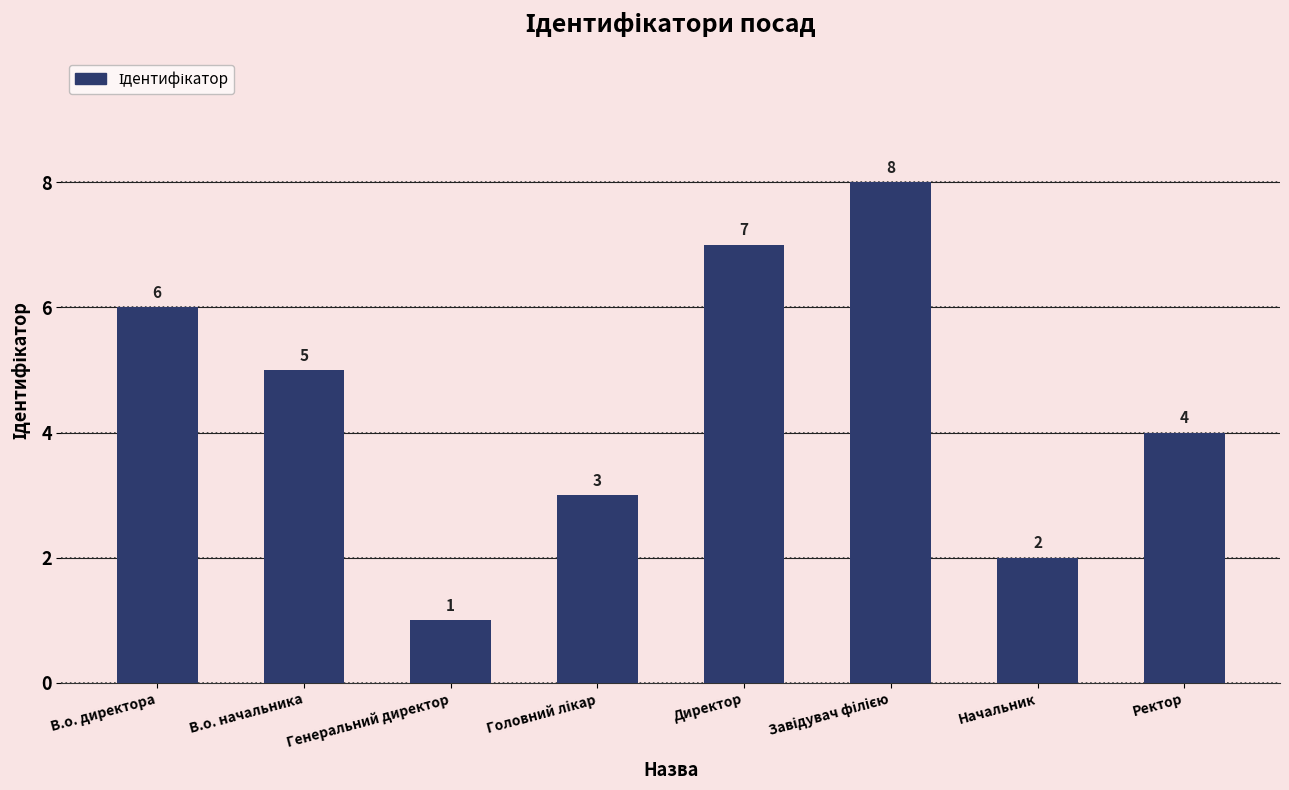

At which label is the value closest to 4?

Ректор